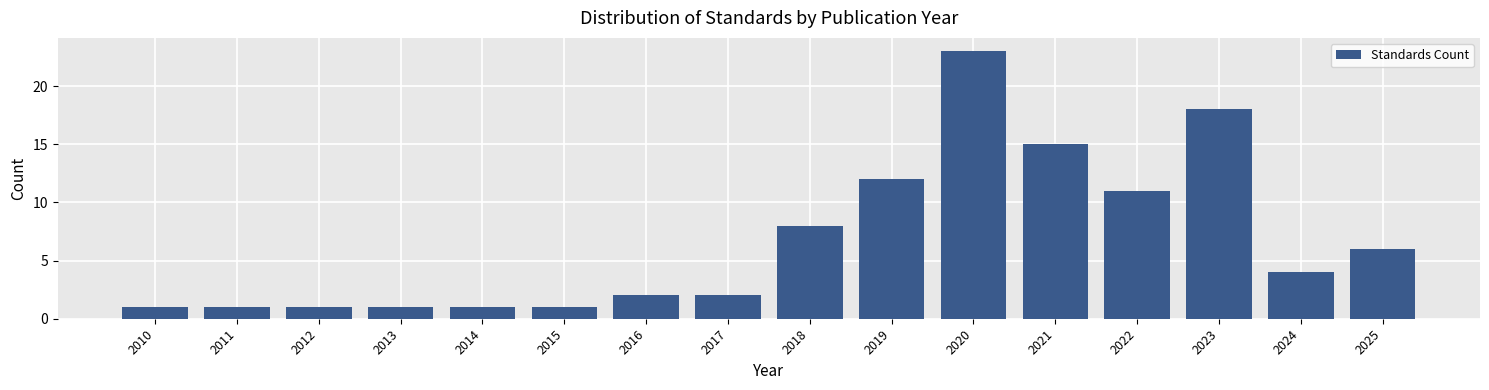

Which range on the x-axis has the tallest bar?

2019.5 to 2020.5